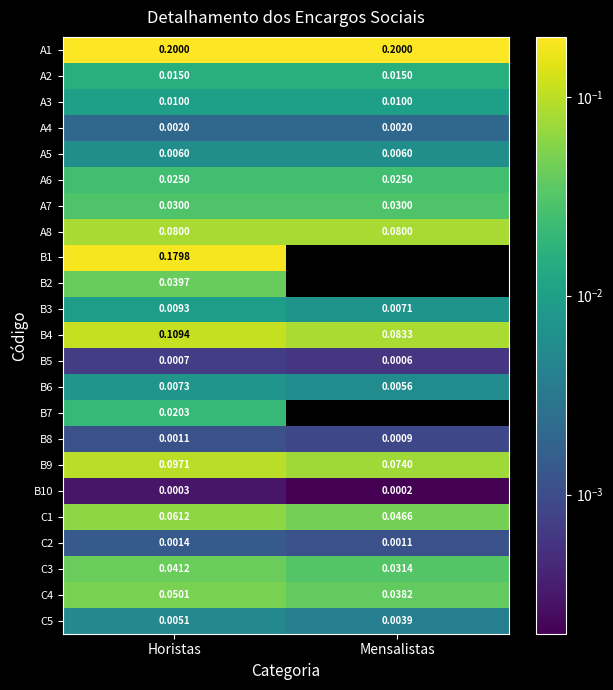

At which label is C3 closest to 0?

Mensalistas